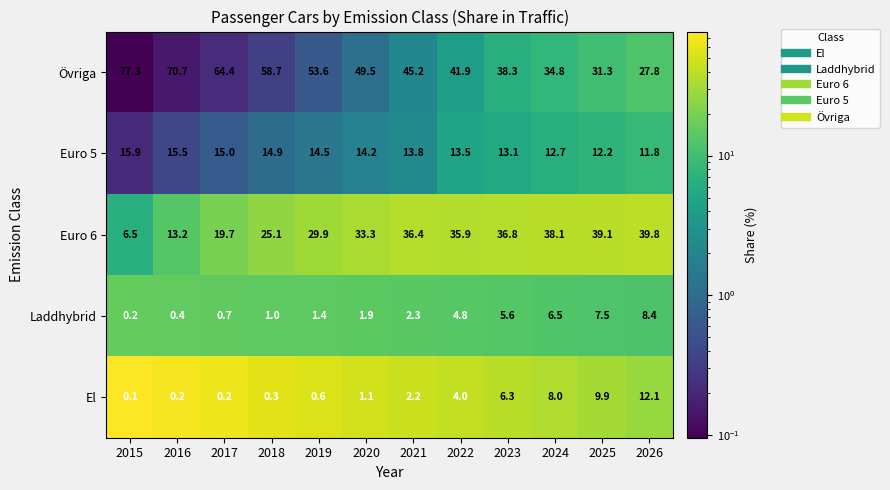

List the series in order of their peak value, highest first.

Övriga, Euro 6, Euro 5, El, Laddhybrid